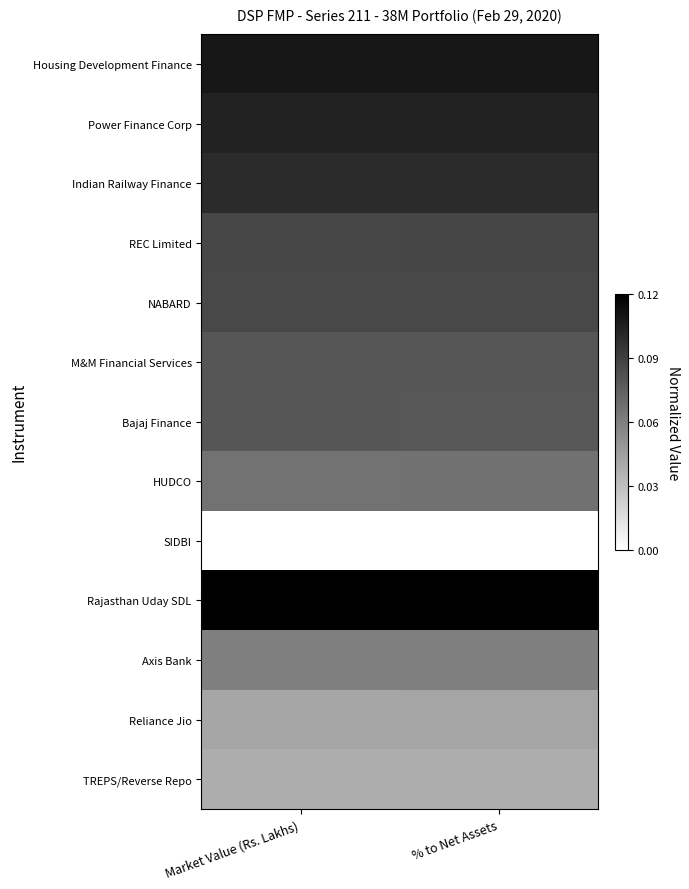

Which has a higher value, % to Net Assets or Market Value (Rs. Lakhs)?

% to Net Assets